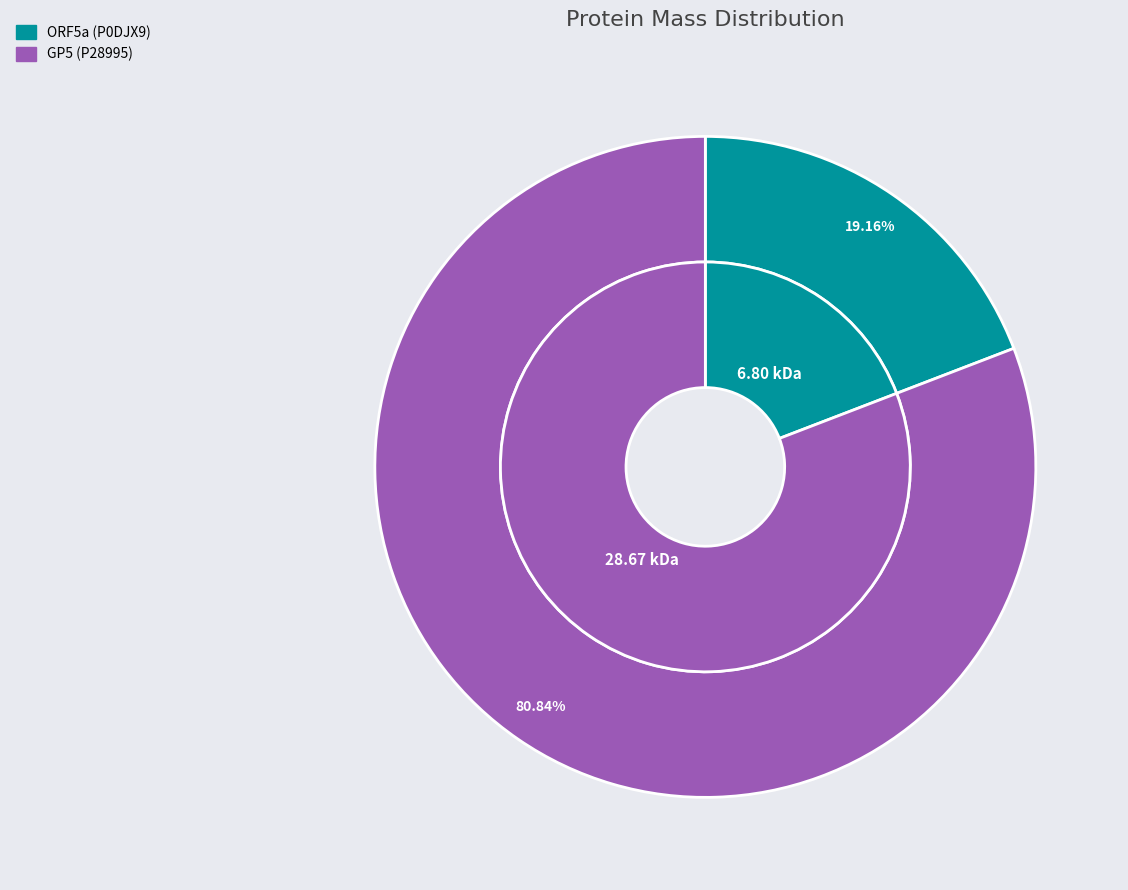

To the nearest percent, what portion does GP5 (P28995) represent?

81%